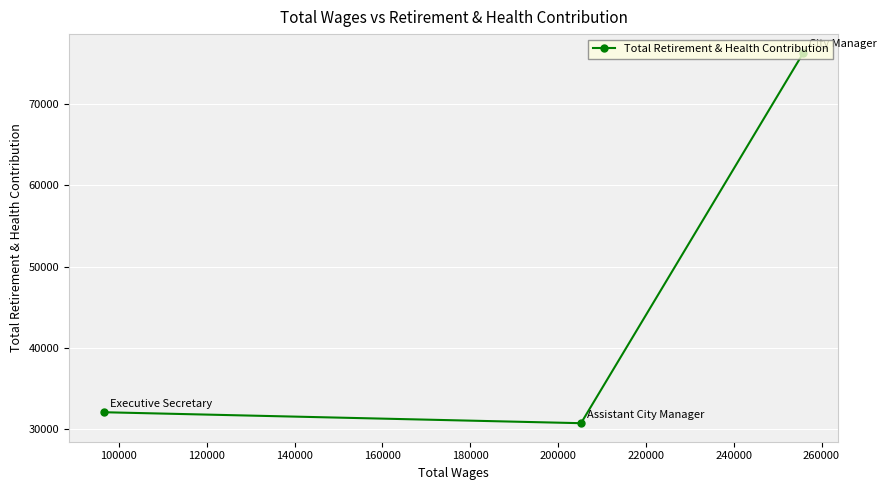

What is the value of the 1st point from the left?

32111